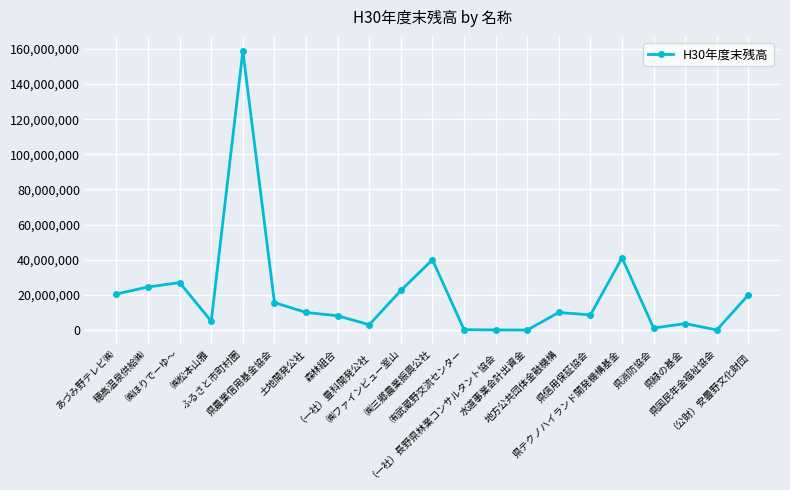

What is the change in value from 県国民年金福祉協会 to （公財）安曇野文化財団?

+19972000